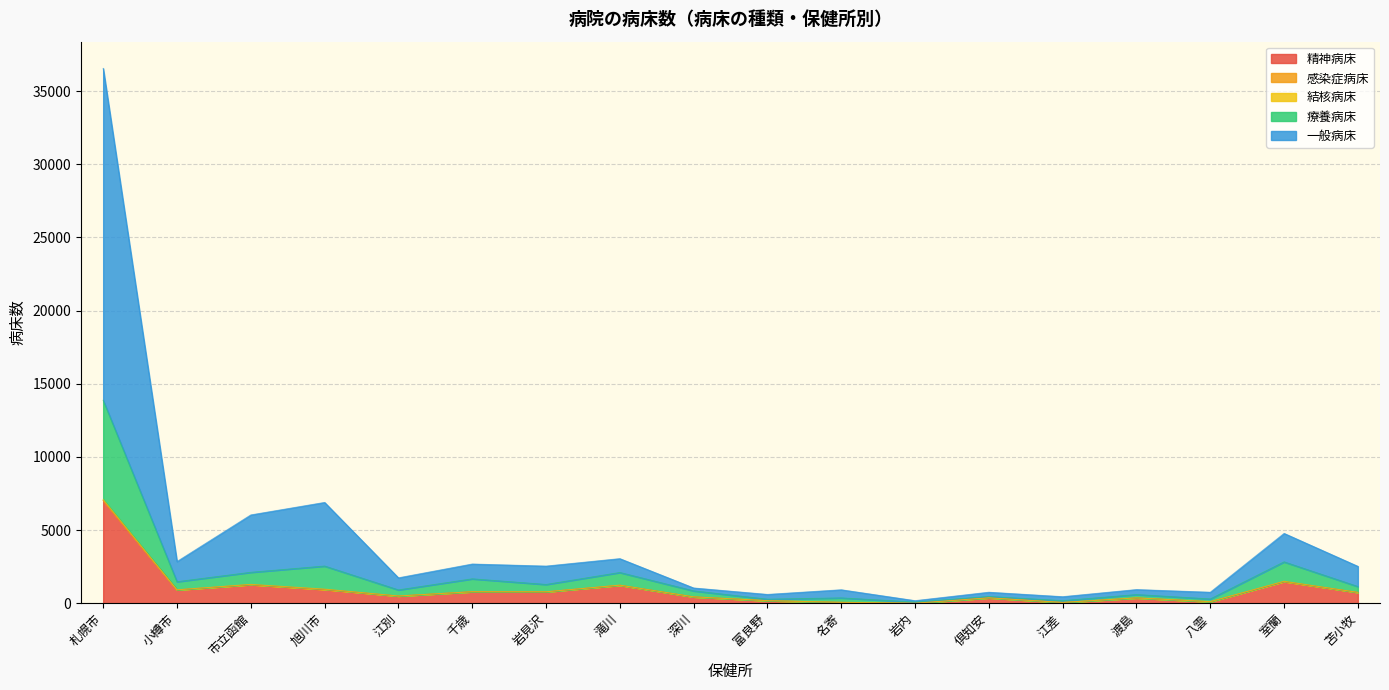

Reading left to right, extract all data points from this chart.

精神病床: 札幌市=7024	小樽市=909	市立函館=1267	旭川市=936	江別=491	千歳=784	岩見沢=774	滝川=1225	深川=429	富良野=170	名寄=55	岩内=0	倶知安=365	江差=48	渡島=360	八雲=100	室蘭=1476	苫小牧=734
療養病床: 札幌市=13870	小樽市=1467	市立函館=2110	旭川市=2537	江別=906	千歳=1663	岩見沢=1278	滝川=2096	深川=840	富良野=271	名寄=360	岩内=76	倶知安=458	江差=170	渡島=588	八雲=288	室蘭=2823	苫小牧=1137
一般病床: 札幌市=36552	小樽市=2847	市立函館=6032	旭川市=6886	江別=1733	千歳=2676	岩見沢=2534	滝川=3044	深川=1039	富良野=598	名寄=916	岩内=172	倶知安=748	江差=443	渡島=930	八雲=747	室蘭=4769	苫小牧=2518